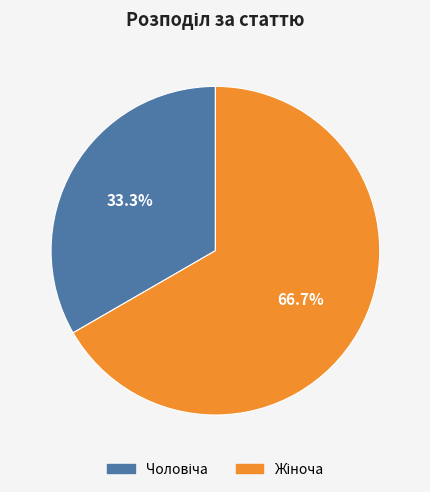

Is there a majority slice in this chart?

Yes